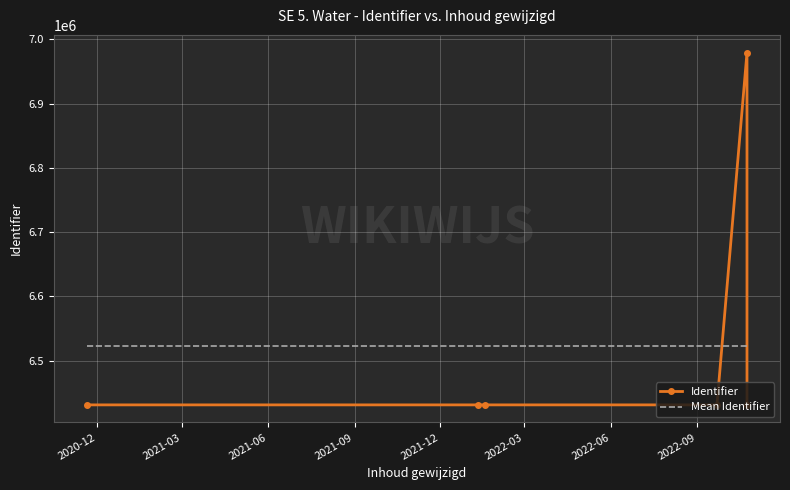

True or false: Mean Identifier has a value of 6522490.2 at 2022-03.

True